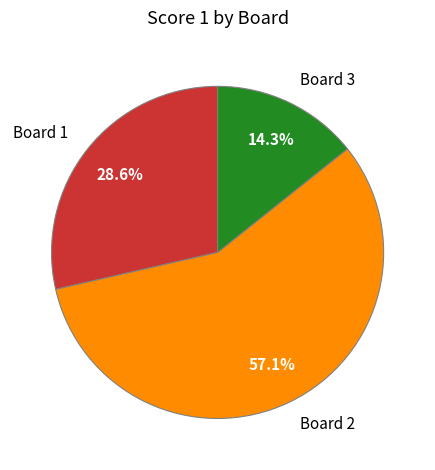

Is there a majority slice in this chart?

Yes